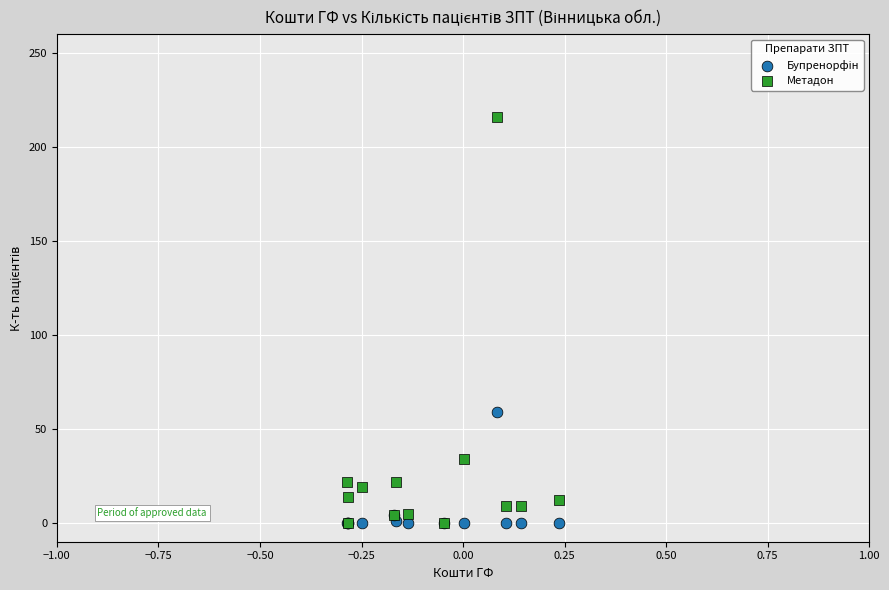

In the Метадон series, what Y value is closest to 108?

34